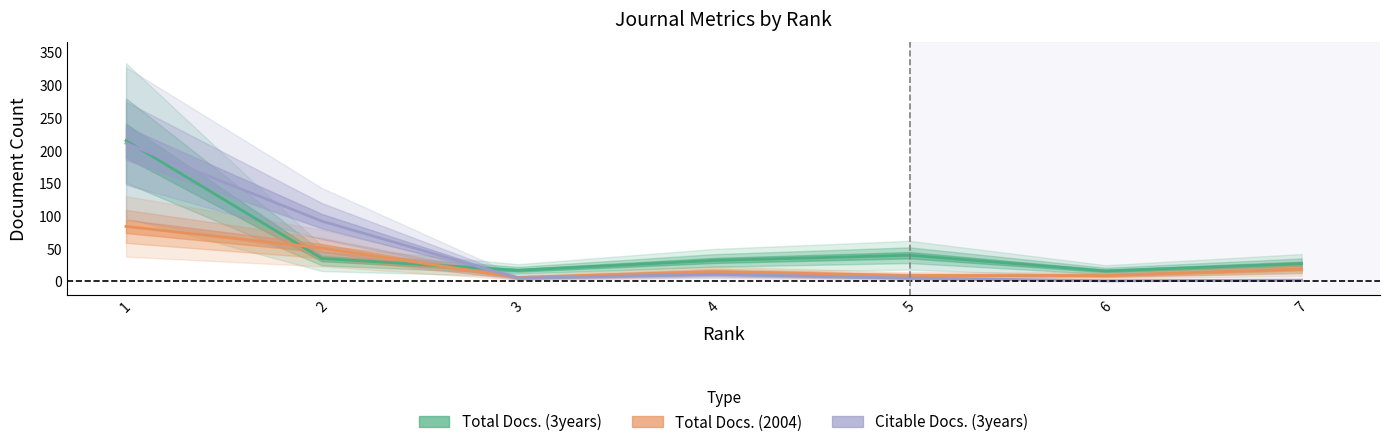

How many lines are shown in the chart?

3